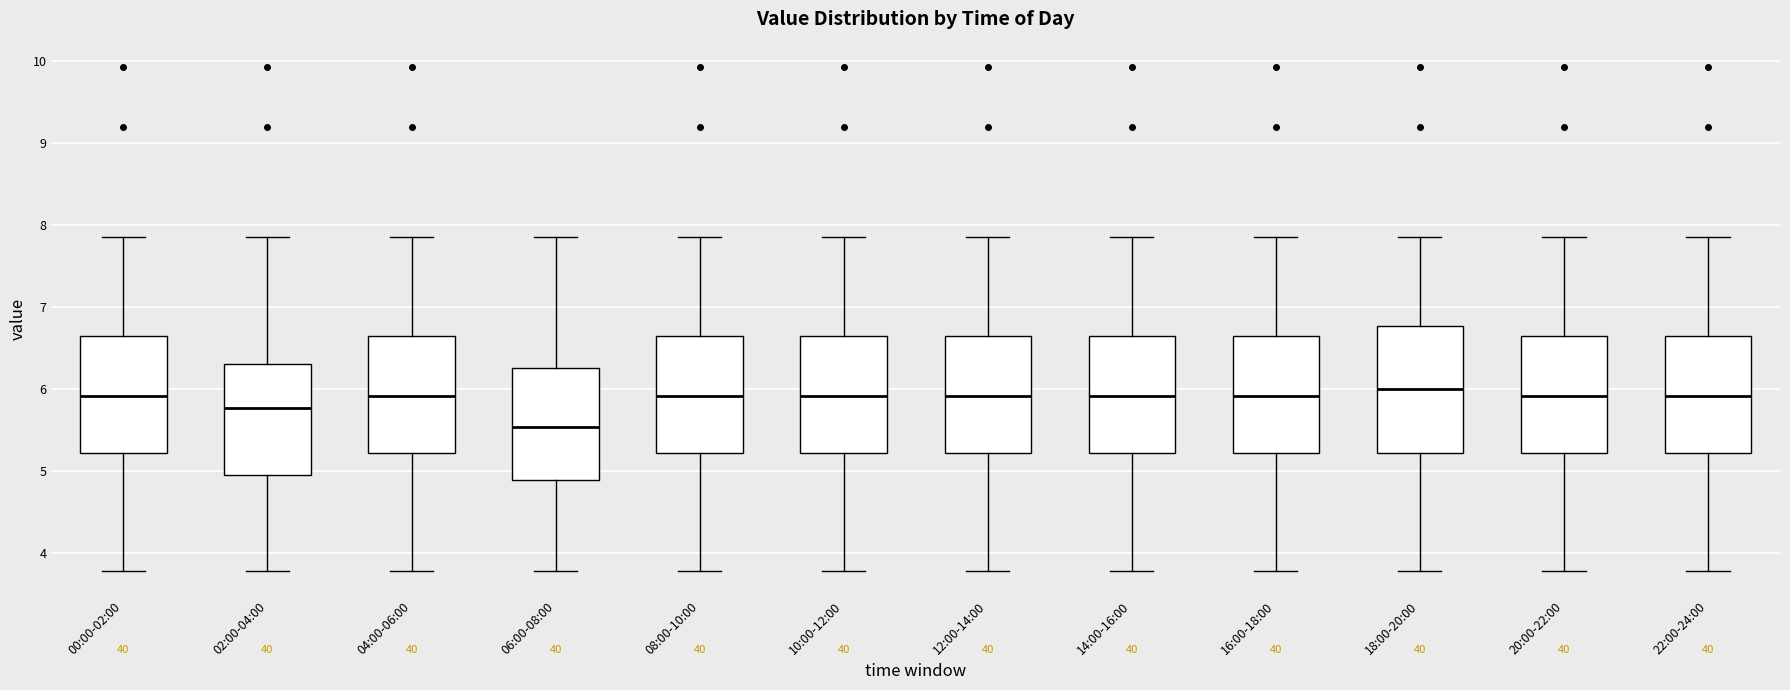

Which box has the lowest median line?

06:00-08:00